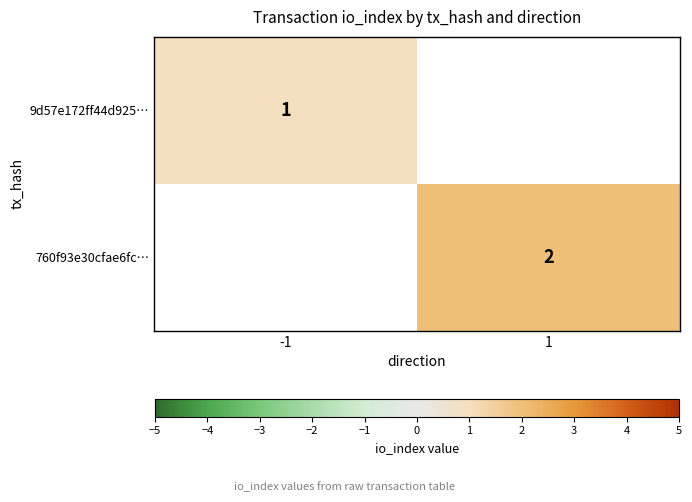

Between -1 and 1, which is larger?

1